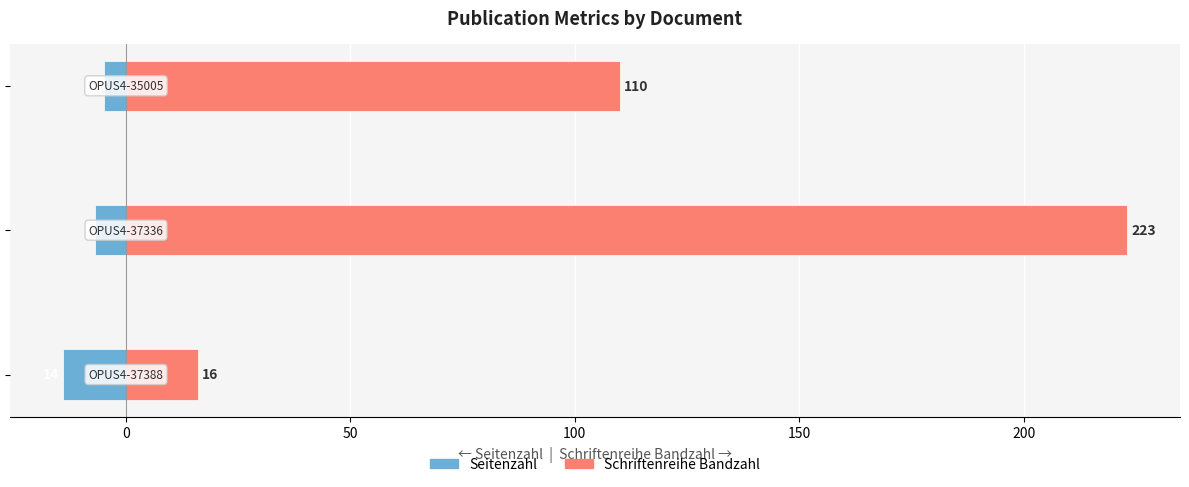

What is the sum of all Schriftenreihe Bandzahl values?

349